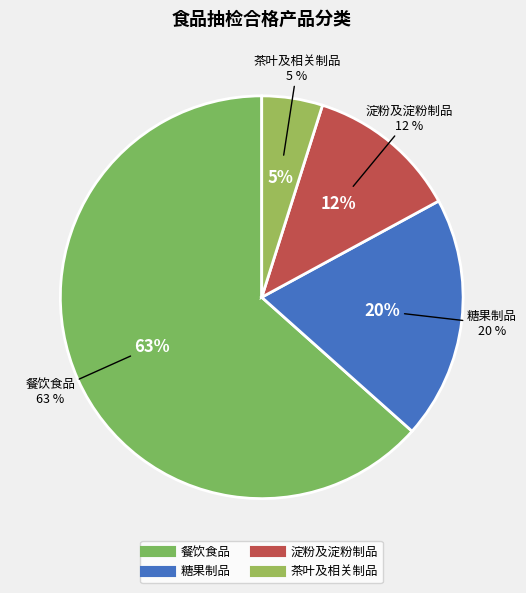

Combined, what portion of the pie is 茶叶及相关制品 and 糖果制品?

24.4%